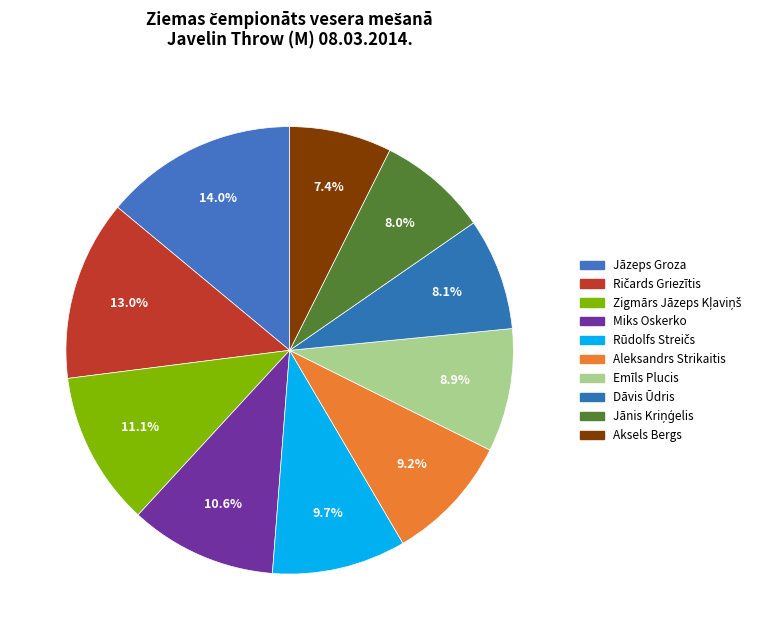

Is it true that Ričards Griezītis is 3% of the pie?

False